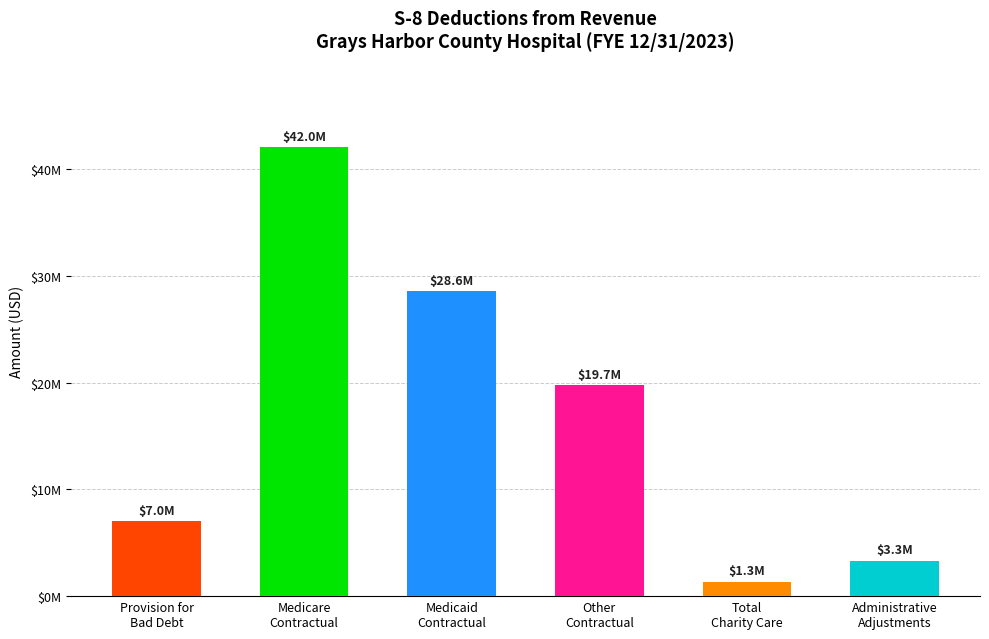

What is the label of the 3rd bar from the left?

Medicaid
Contractual